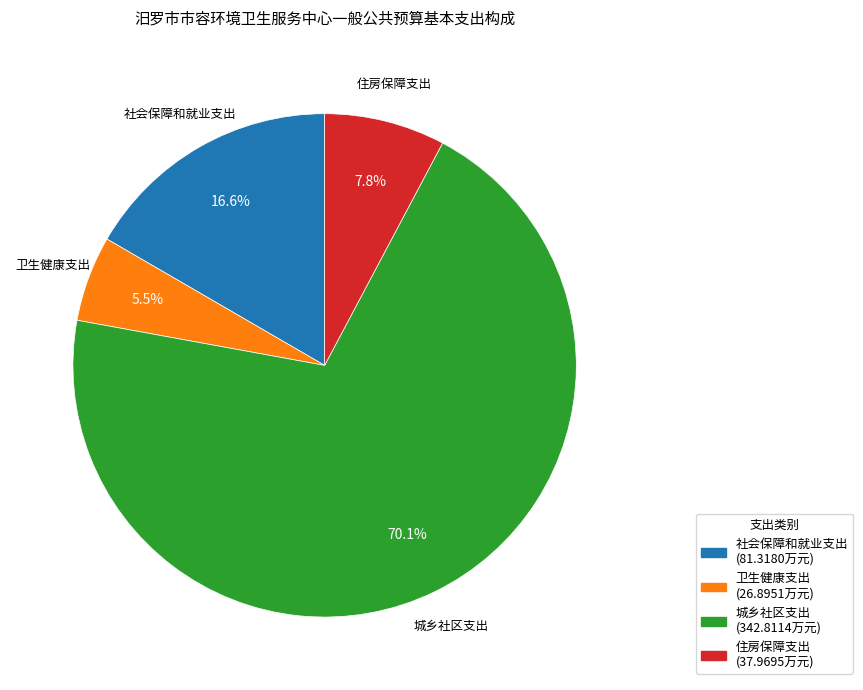

Approximately how many times larger is the value at 卫生健康支出 compared to 社会保障和就业支出?

0.3